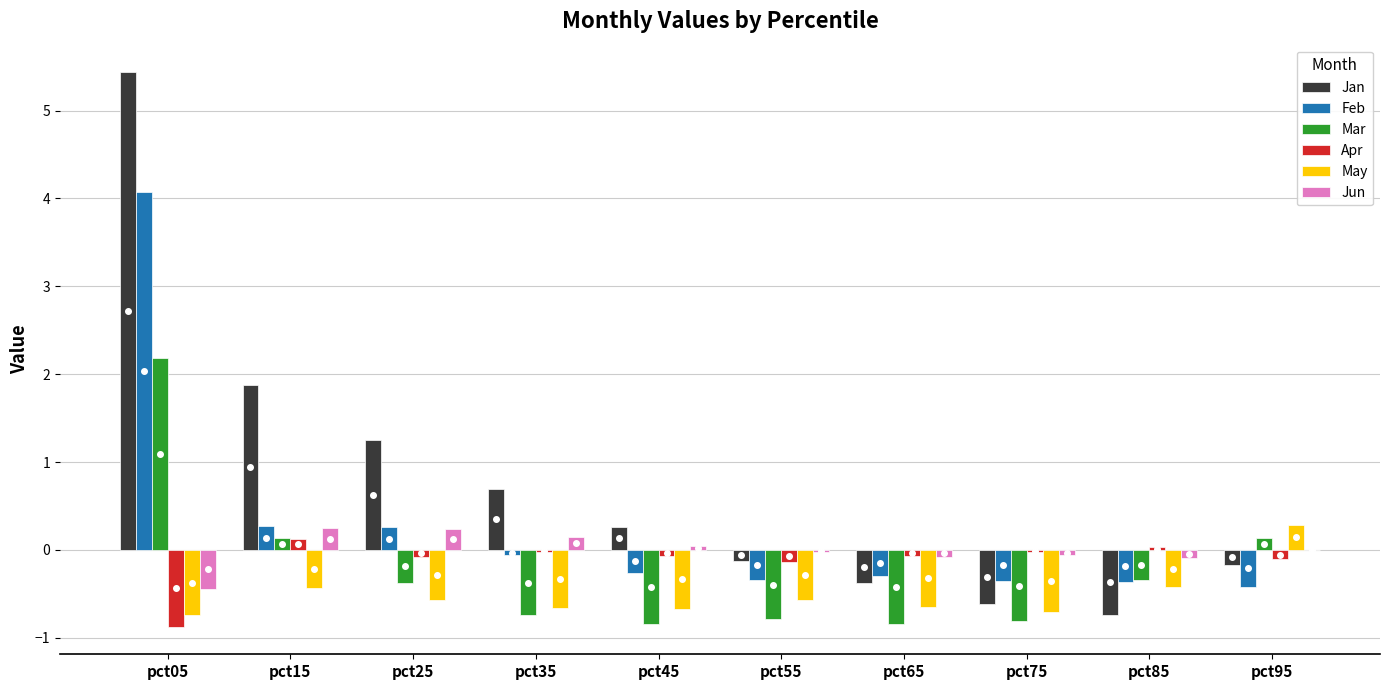

At which category is the sum across all series the highest?

pct05